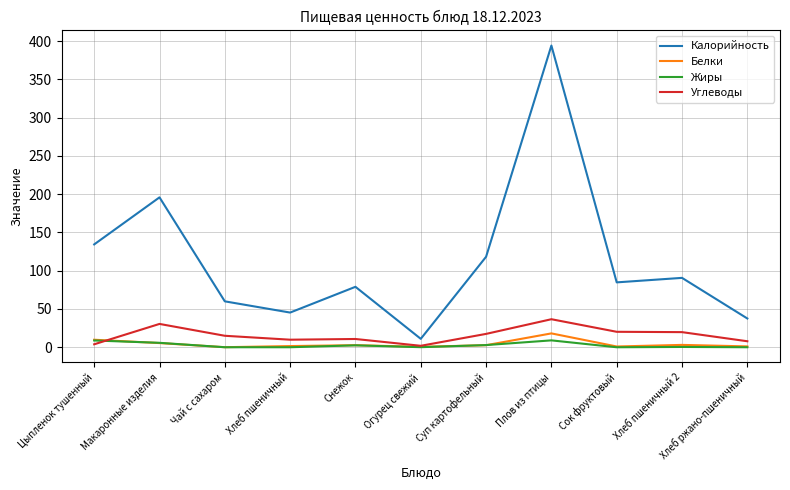

The Калорийность series shows 270.6 at Макаронные изделия. True or false?

False